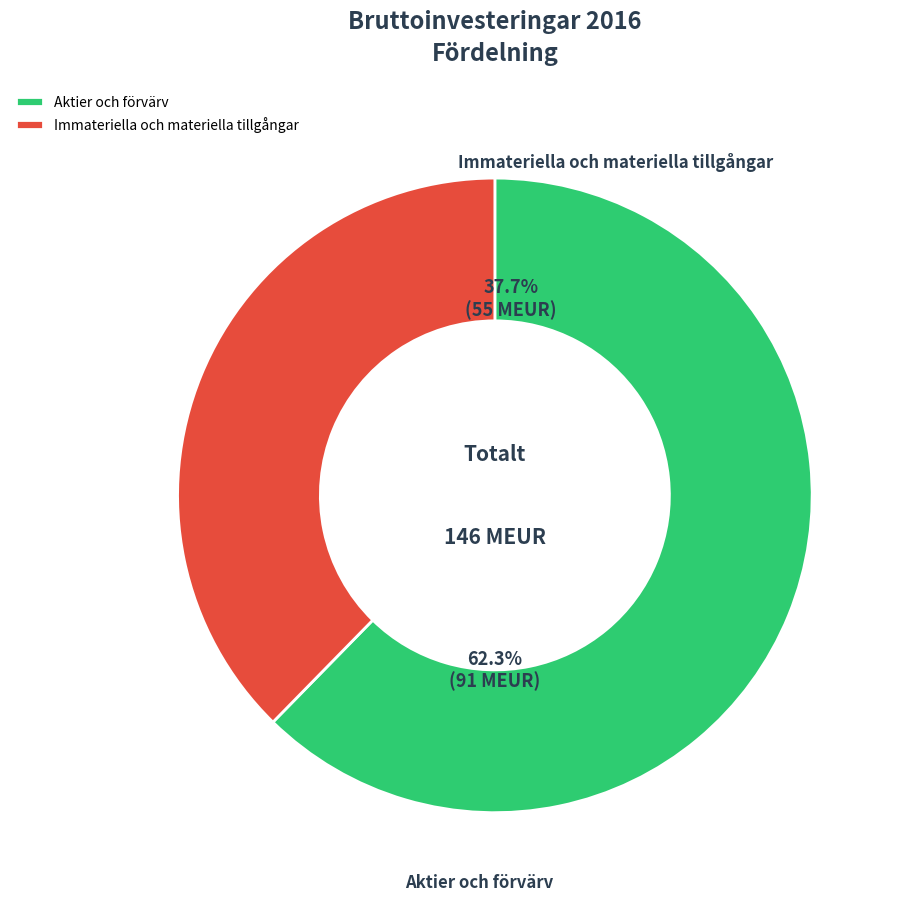

What percentage is the Aktier och förvärv slice, to the nearest percent?

62%